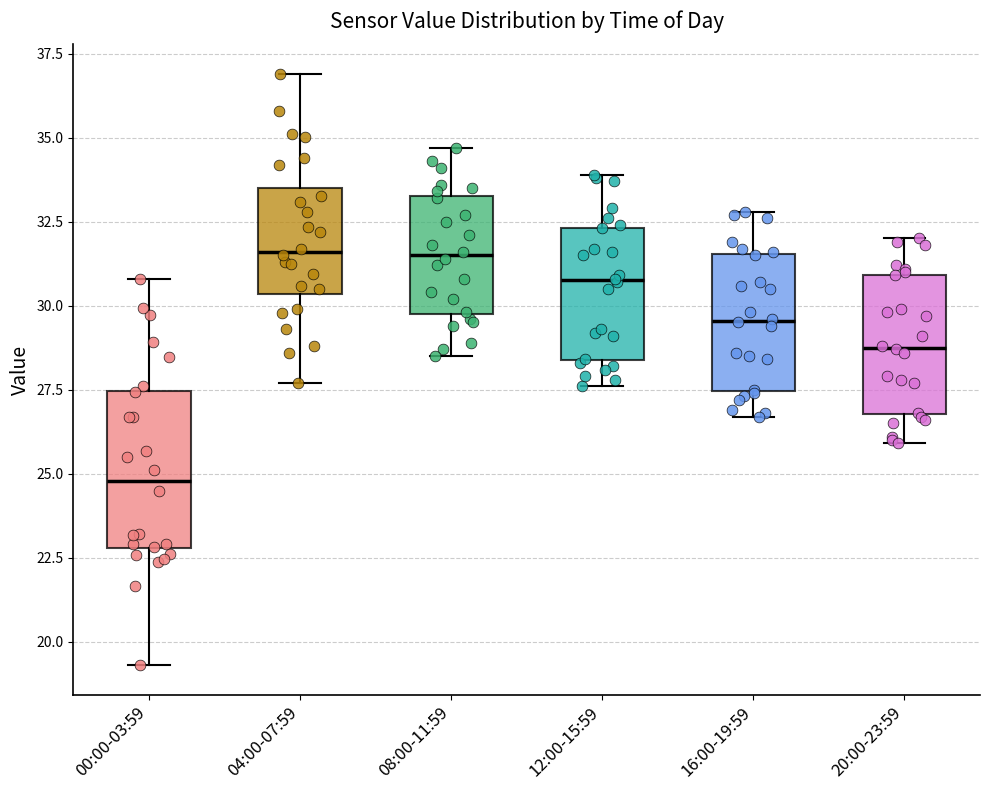

Reading left to right, transcribe this box plot: for each box, give where its median line is, the range the box spans, and where its two whiskers end, as read against the y-axis. The values are not printed on the chart, so give them approximately, as read against the axis.

00:00-03:59: median 25.0, box 23.0 to 27.5, whiskers 19.5 to 31.0
04:00-07:59: median 31.5, box 30.5 to 33.5, whiskers 27.5 to 37.0
08:00-11:59: median 31.5, box 30.0 to 33.5, whiskers 28.5 to 34.5
12:00-15:59: median 31.0, box 28.5 to 32.5, whiskers 27.5 to 34.0
16:00-19:59: median 29.5, box 27.5 to 31.5, whiskers 26.5 to 33.0
20:00-23:59: median 29.0, box 27.0 to 31.0, whiskers 26.0 to 32.0